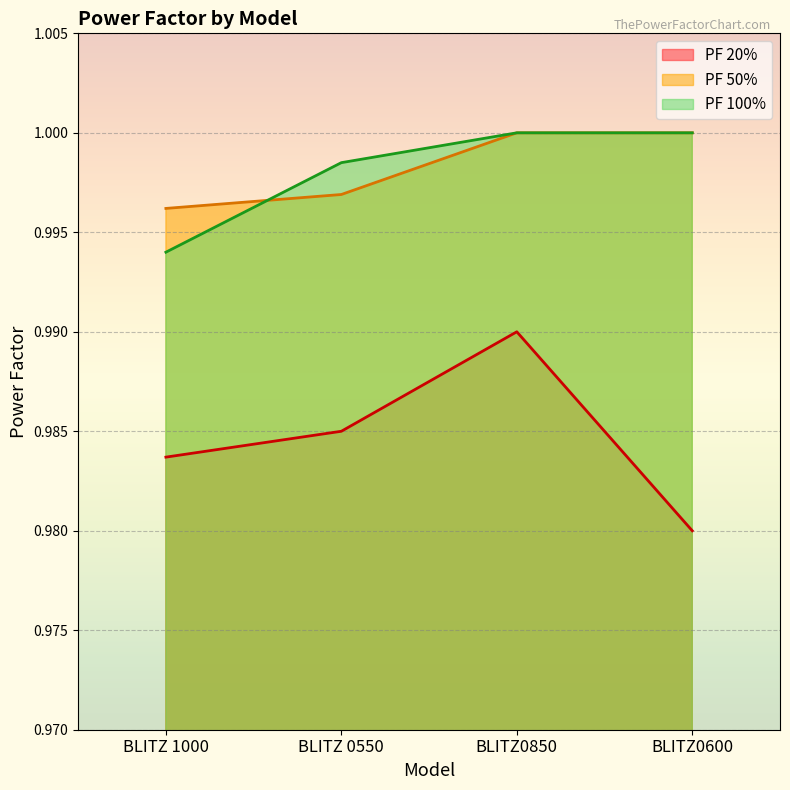

List the labels in order of PF 50% value, largest first.

BLITZ0850, BLITZ0600, BLITZ 0550, BLITZ 1000